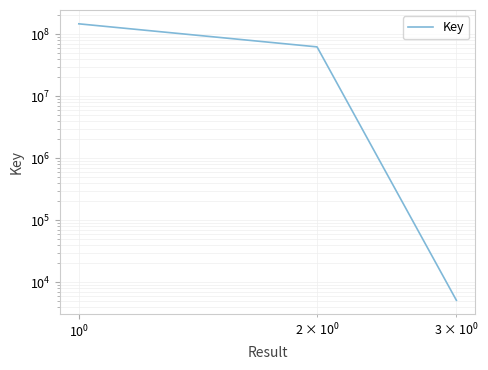

Count the number of data series in this chart.

1